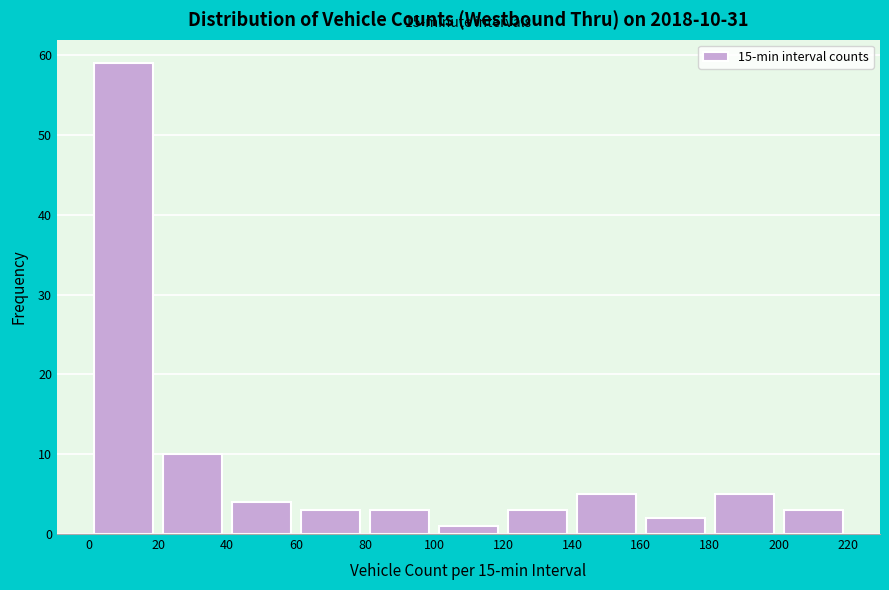

Over which range of the x-axis is the bar tallest?

0 to 20